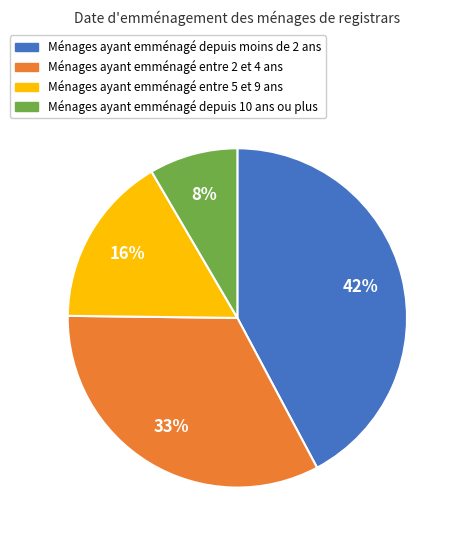

Does any single category account for the majority?

No